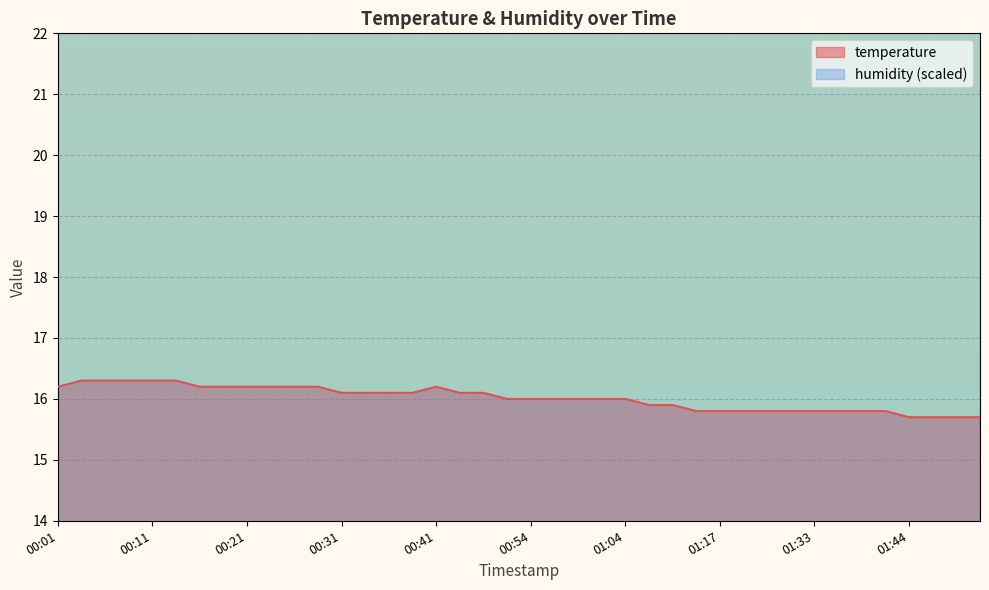

At which category does the data reach its first local peak?

00:41